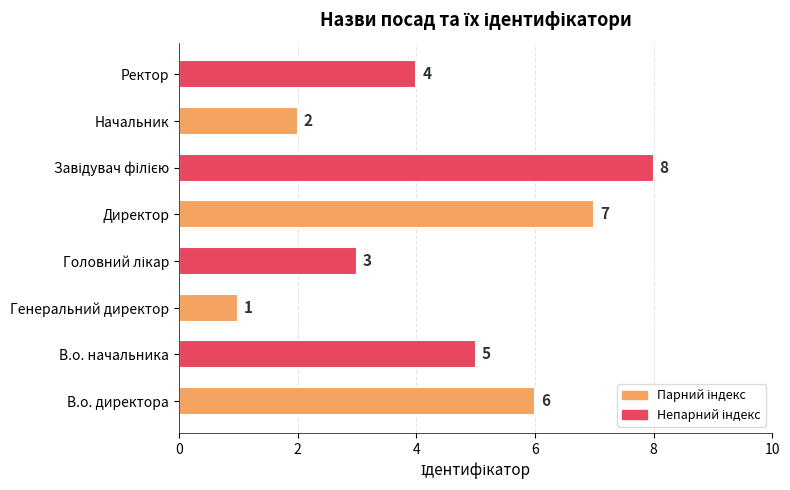

The chart shows a value of 7 at Директор. True or false?

True